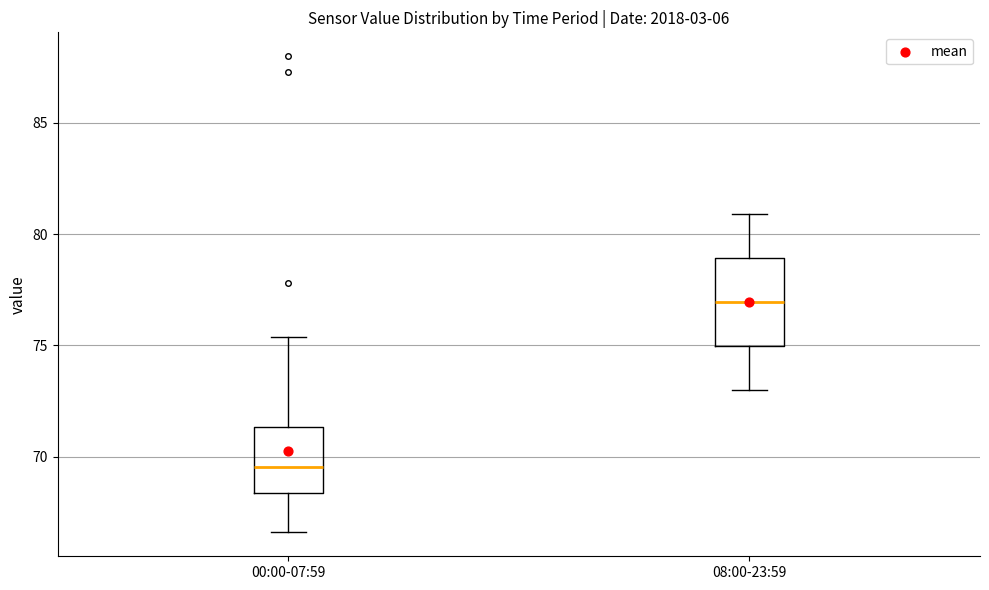

Reading left to right, transcribe this box plot: for each box, give where its median line is, the range the box spans, and where its two whiskers end, as read against the y-axis. The values are not printed on the chart, so give them approximately, as read against the axis.

00:00-07:59: median 69.5, box 68.5 to 71.5, whiskers 66.5 to 75.5
08:00-23:59: median 77.0, box 75.0 to 79.0, whiskers 73.0 to 81.0